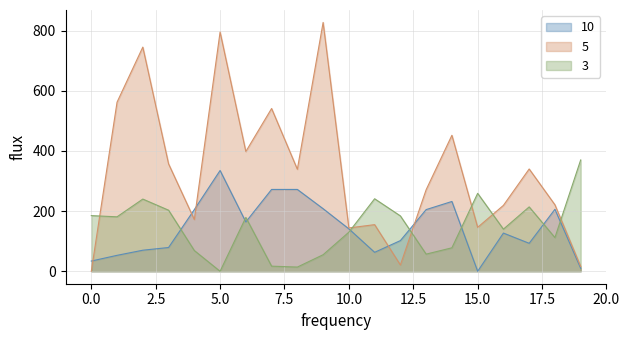

Reading right to left, transcribe all the data shown in this chart.

NumHitEvents: 10	206	93	127	0	232	205	102	63	141	208	272	272	164	335	205	79	70	53	34
NumTrackEvents: 16	221	340	219	146	452	271	21	155	144	827	339	541	398	795	172	357	745	562	0
NumNoHitEvents: 370	112	214	140	259	78	57	184	241	130	55	14	17	179	0	69	203	240	181	185